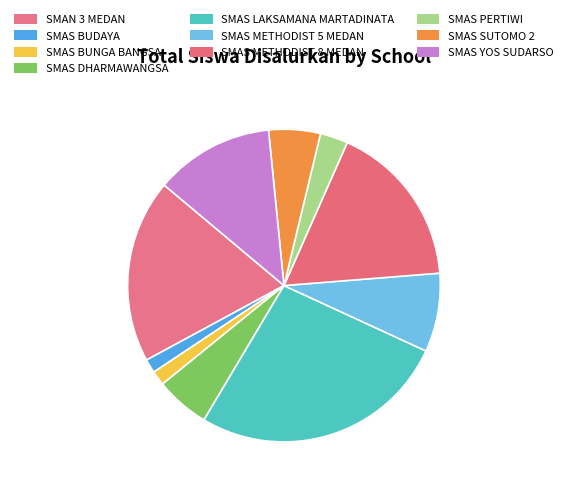

True or false: SMAN 3 MEDAN accounts for 9% of the total.

False